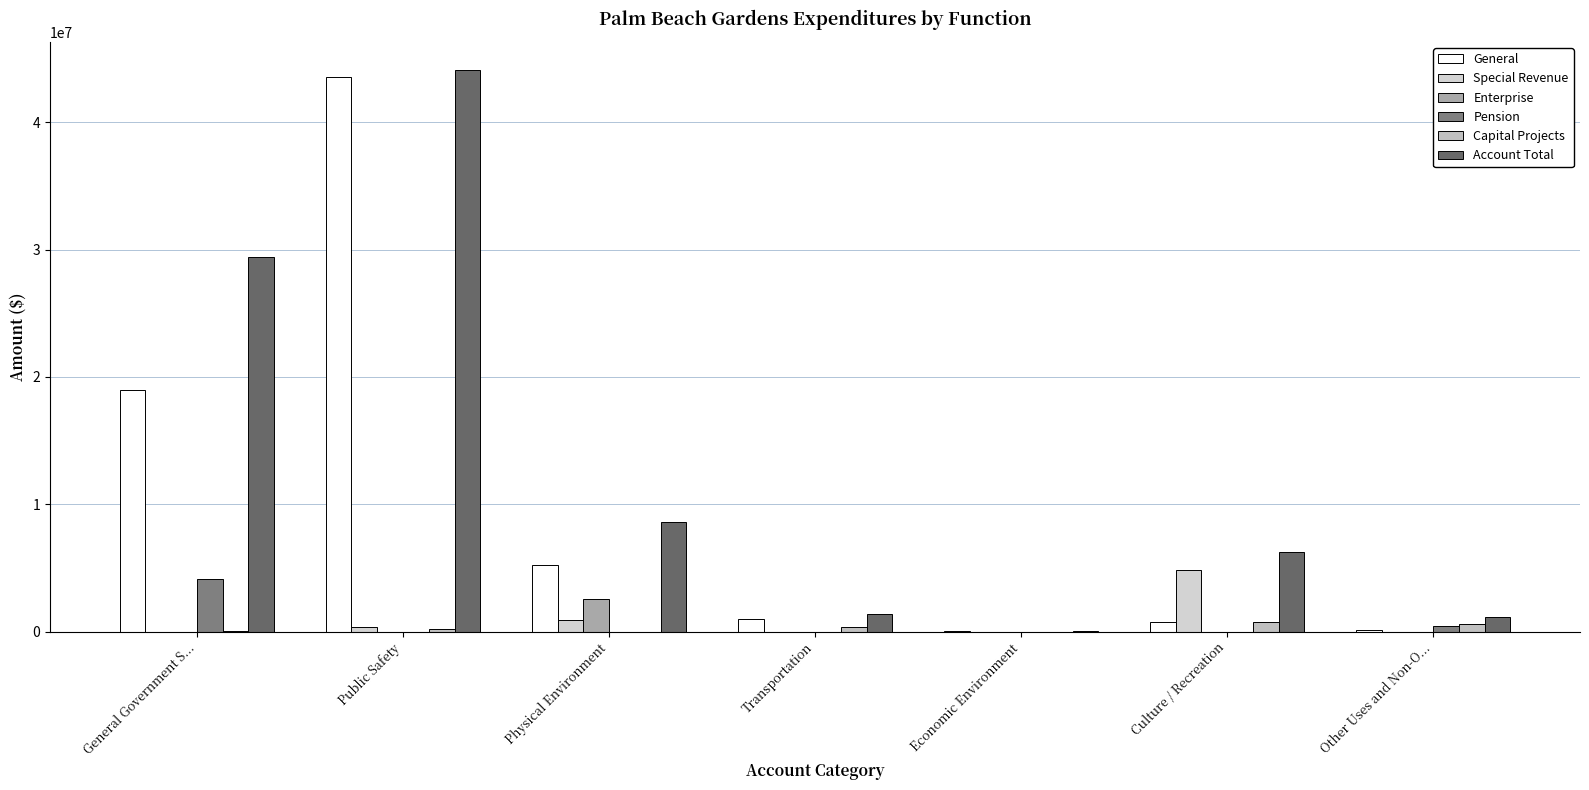

At how many categories does at least one series exceed 19622904?

2